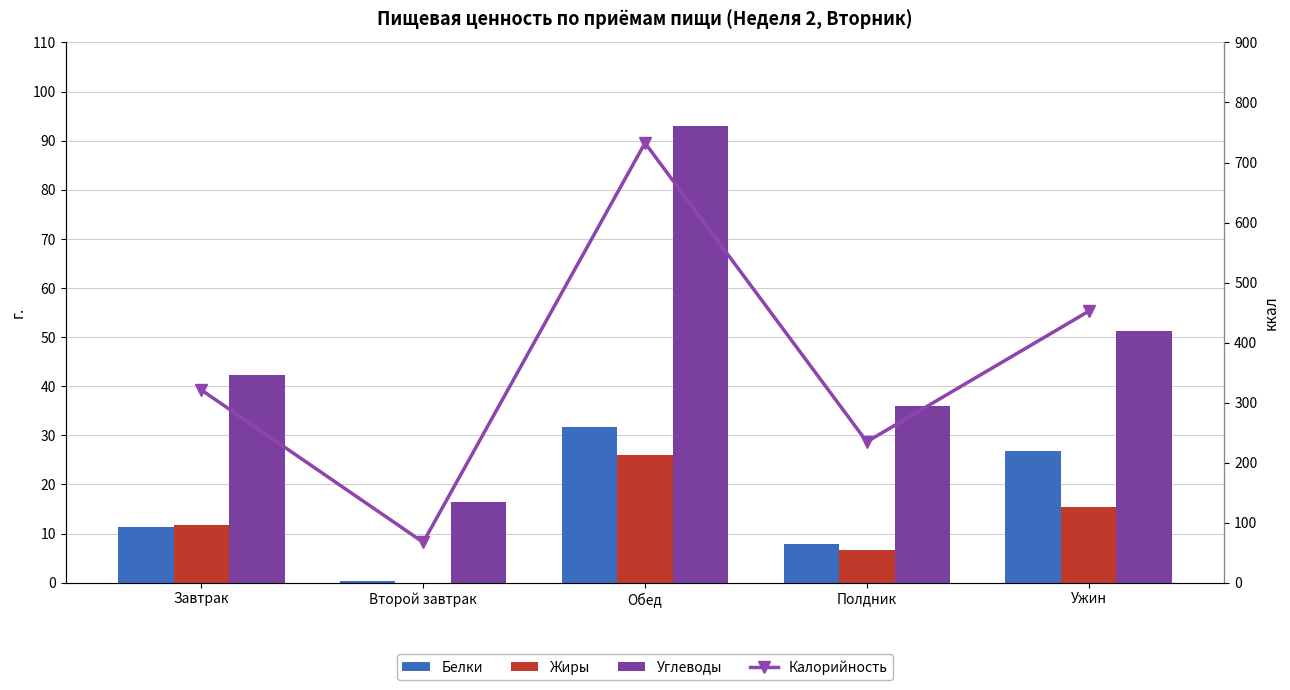

What are all the series names shown in the legend?

Белки, Жиры, Углеводы, Калорийность